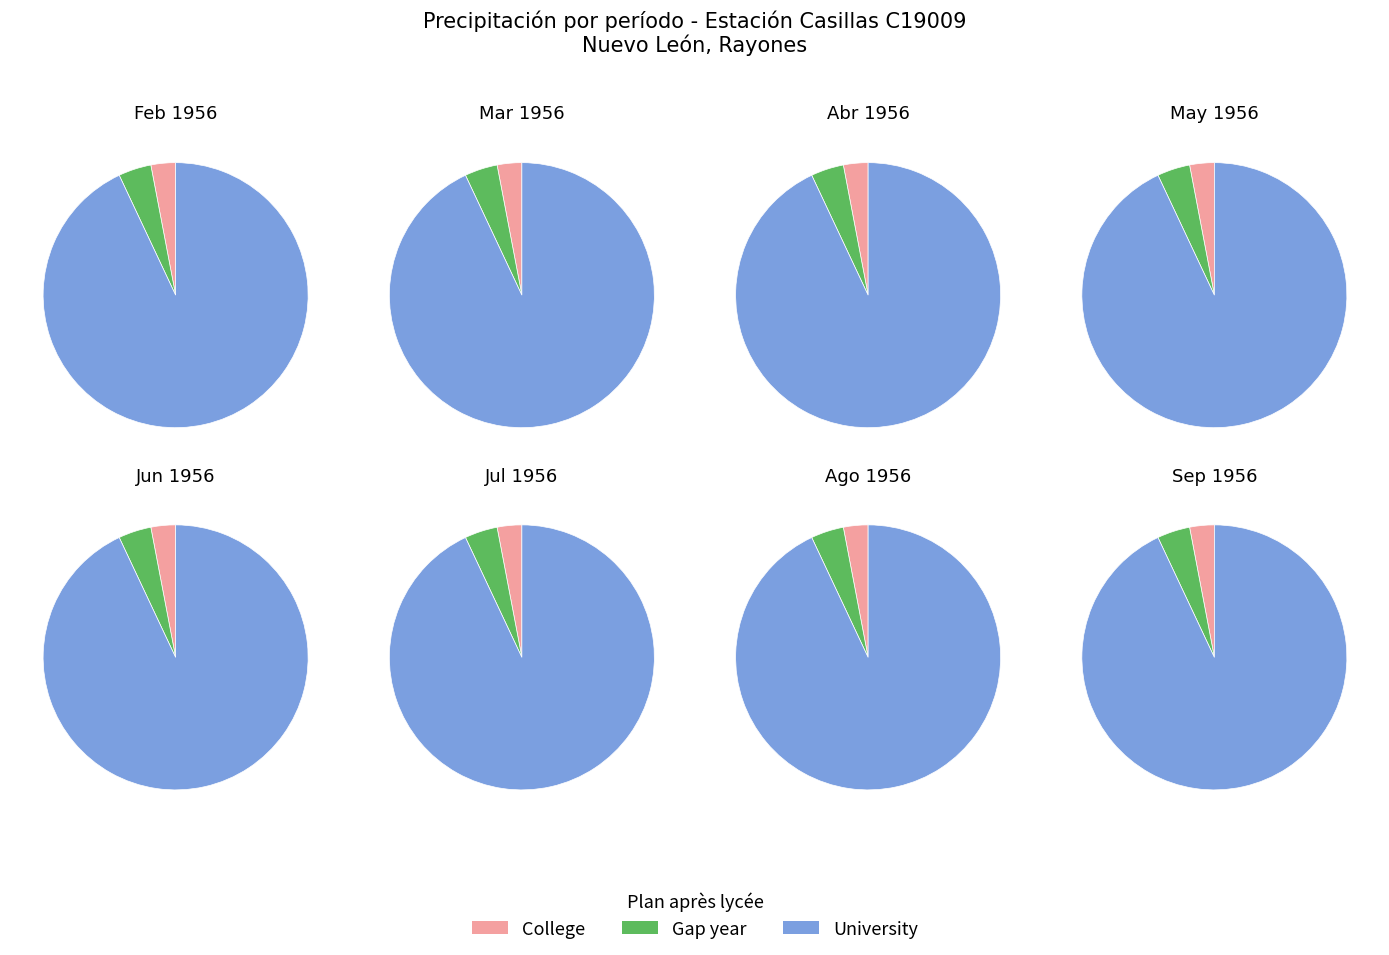

At 11, list the series in order from smallest to largest.

College, Gap year, University